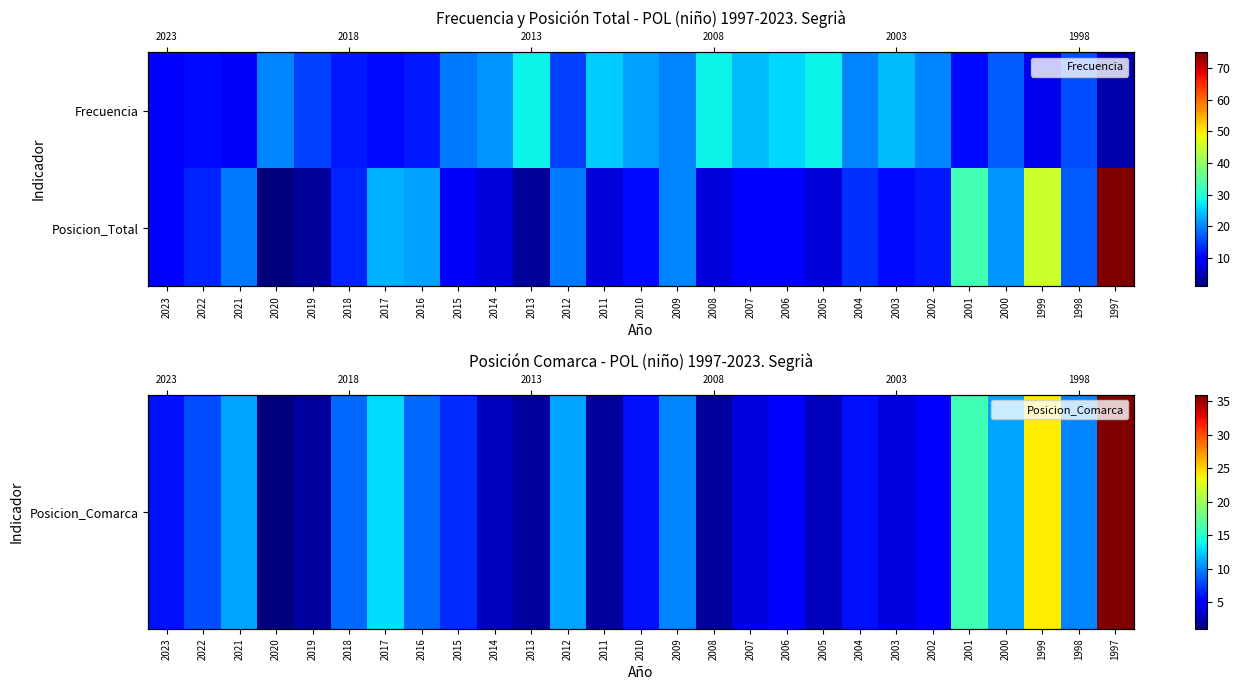

At which label does Posicion_Comarca first exceed 6?

2022